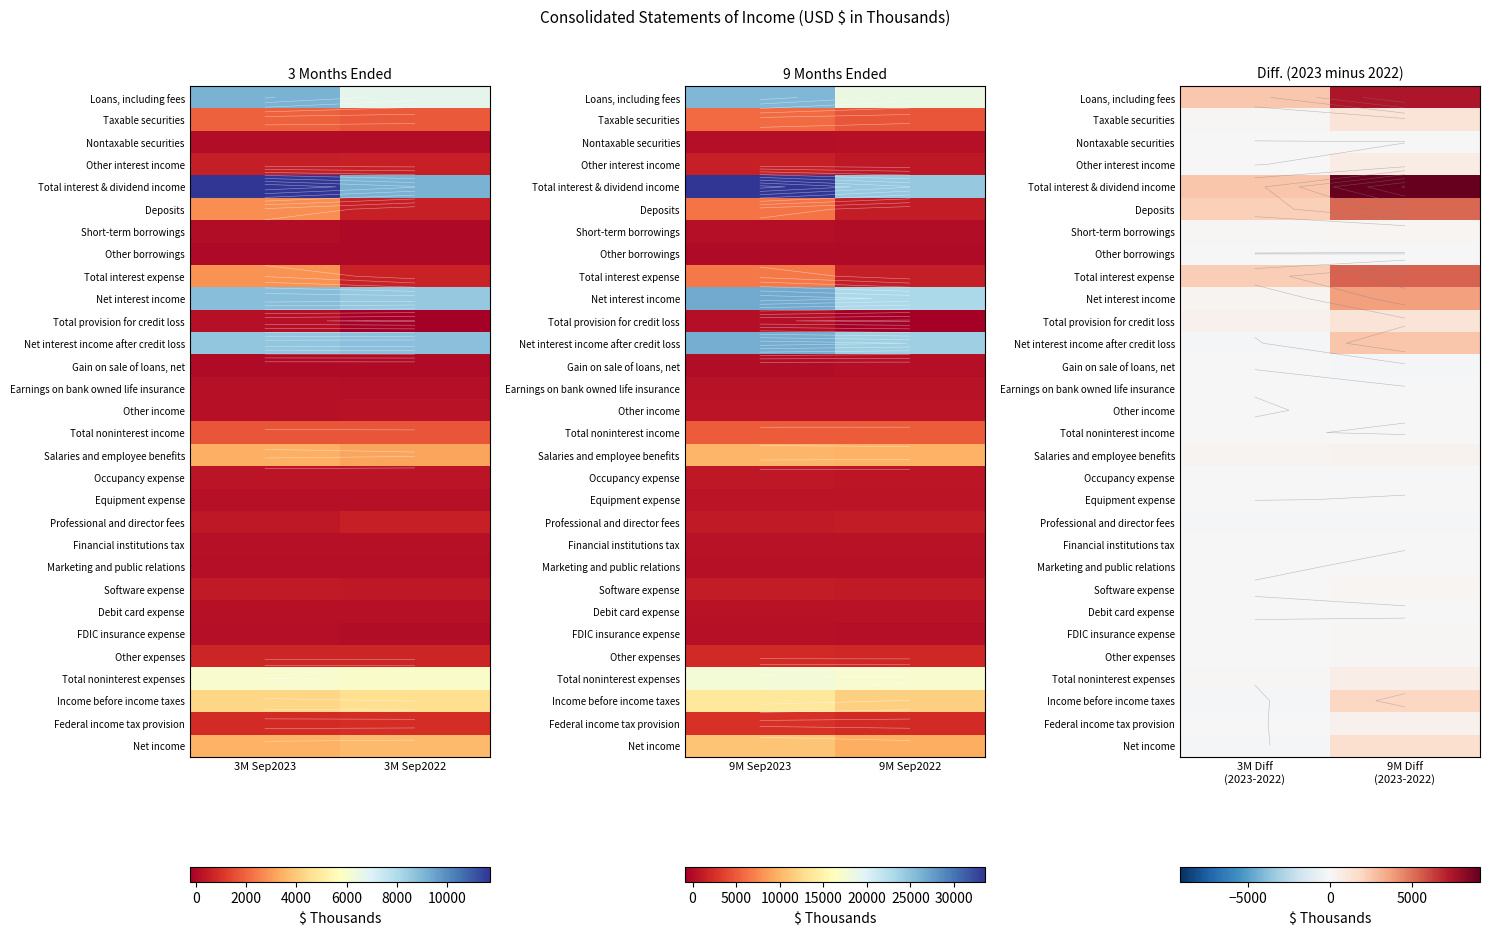

Which series has the widest spread of values?

Total interest & dividend income